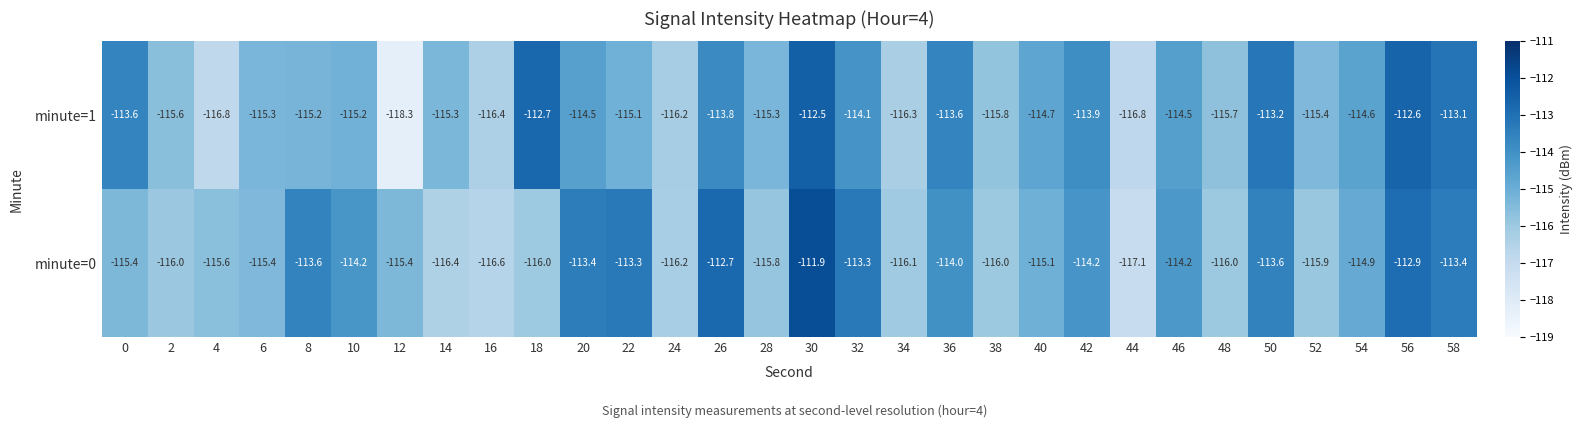

Read the minute=0 value at 58.

-113.4